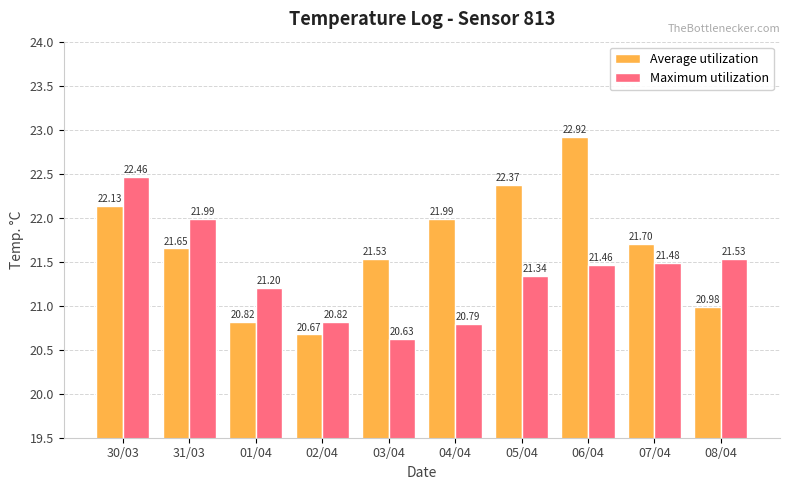

What is the average value of the Maximum utilization series?

21.4